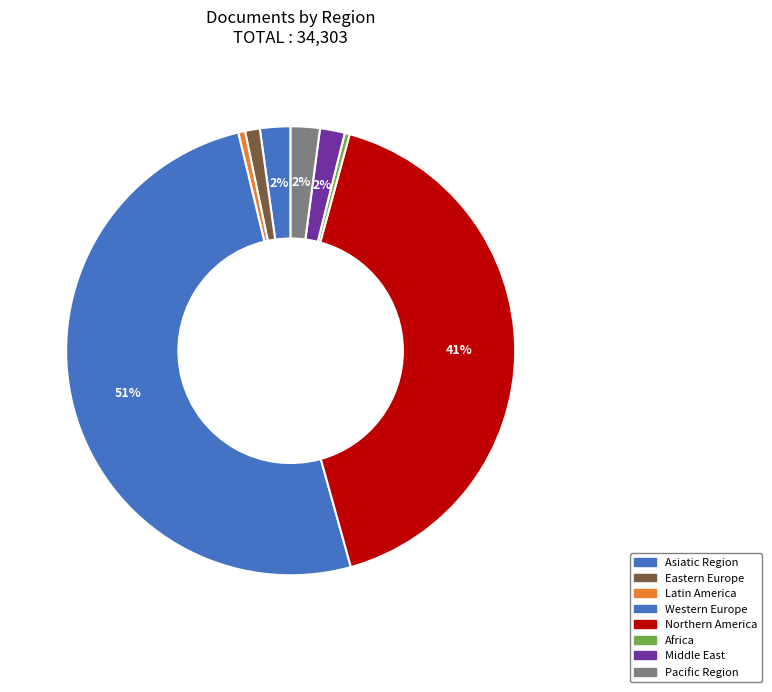

Does Eastern Europe represent more than half of the total?

No